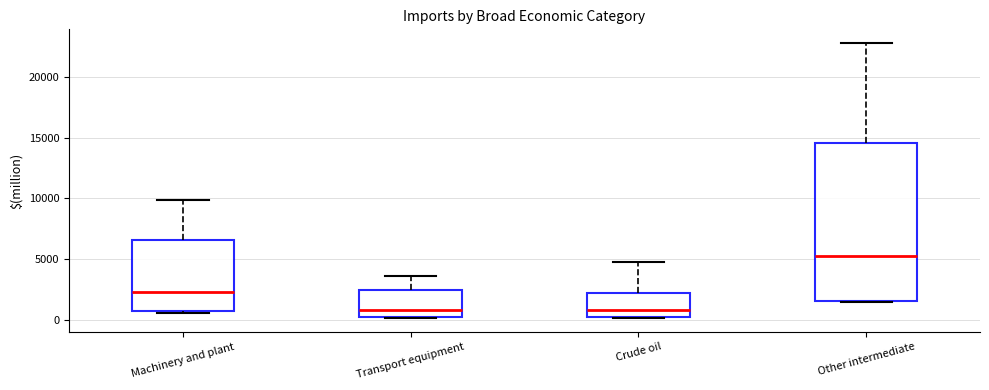

Comparing the boxes themselves (not the whiskers), which one is the tallest?

Other intermediate